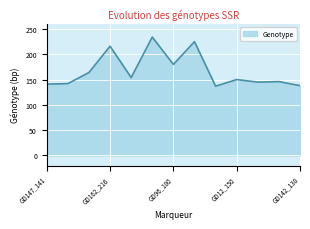

What is the smallest value displayed?

137